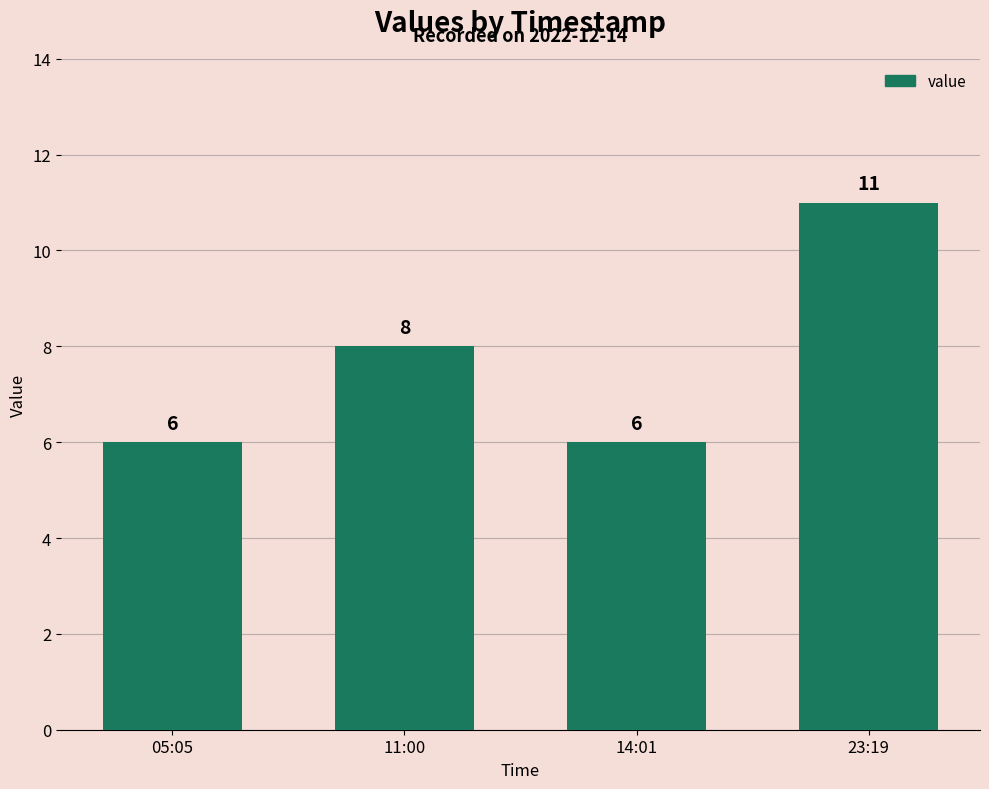

True or false: the data shows 8 at 11:00.

True